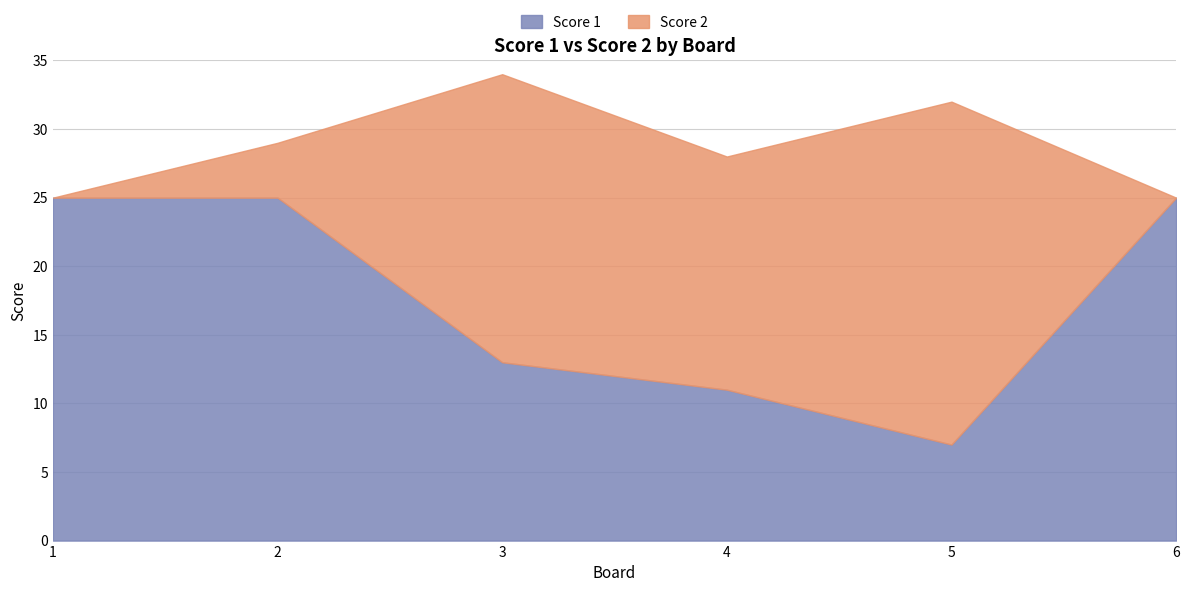

At which category is the sum across all series the highest?

3